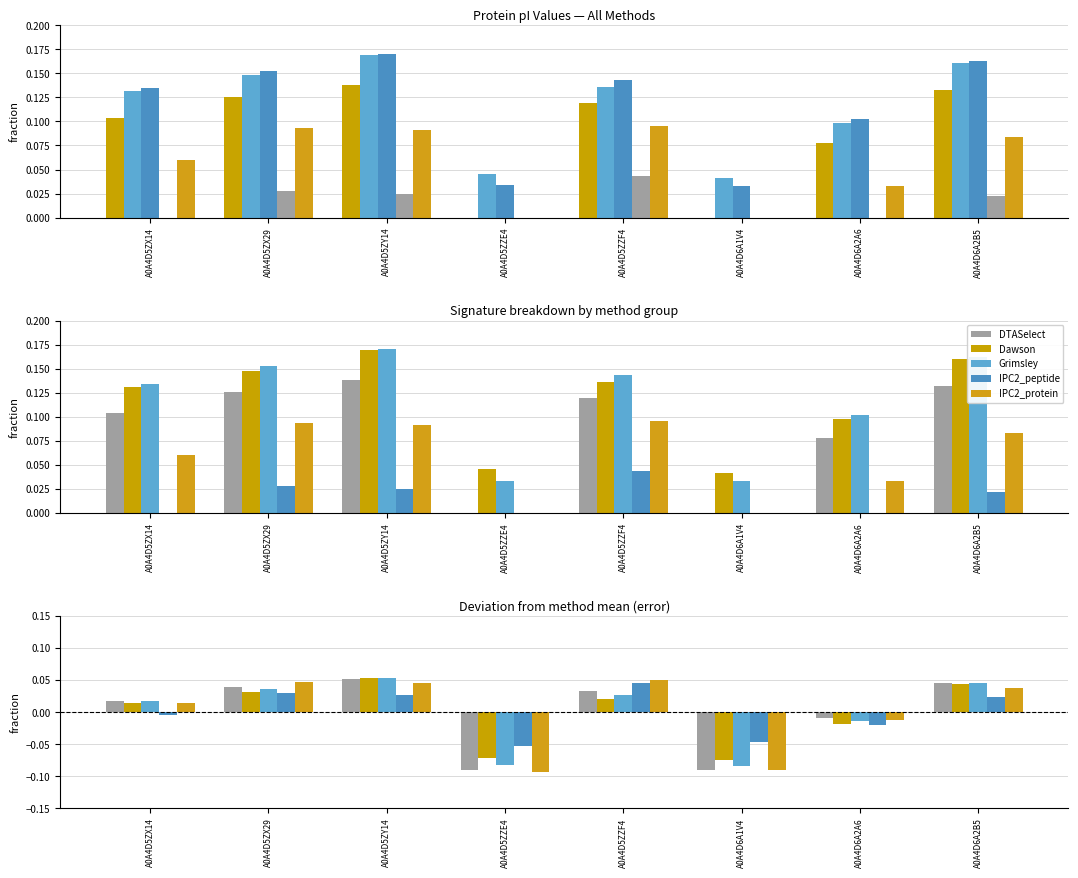

What is the difference between the Grimsley values at A0A4D5ZX29 and A0A4D6A2A6?

0.1